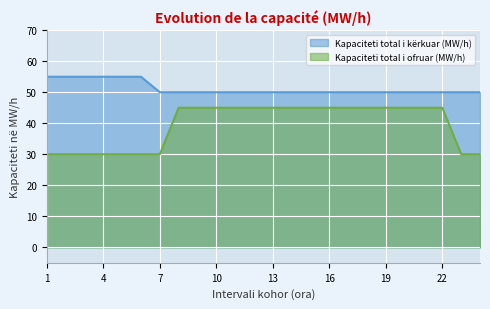

Which has a higher value, 17 or 8?

17